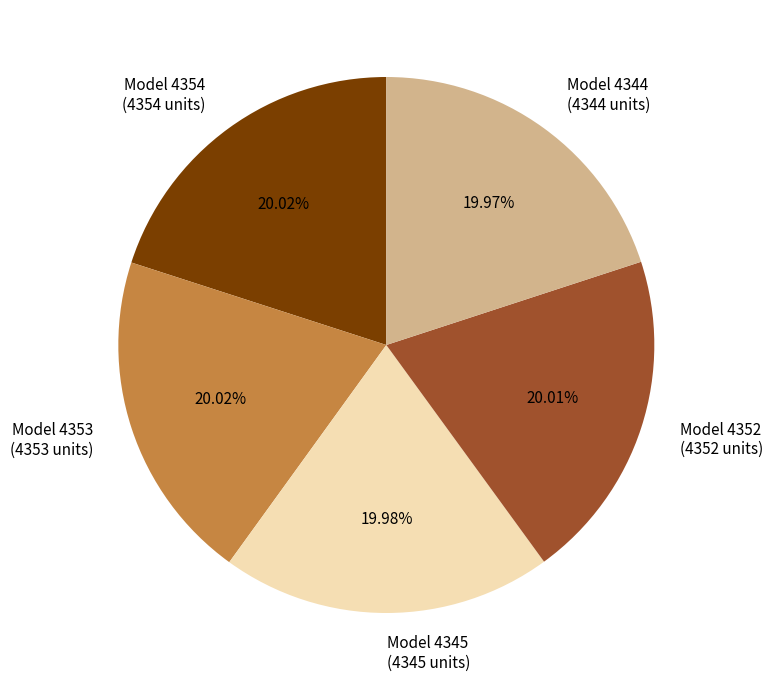

What is the ratio of the value at Model 4345 (4345 units) to the value at Model 4354 (4354 units)?

1.0